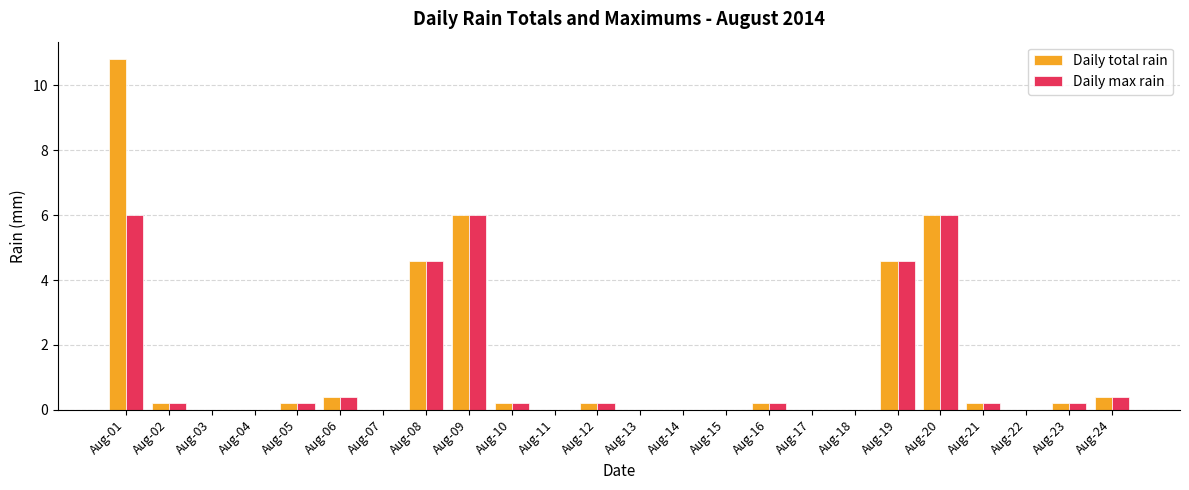

What is the difference between the Daily max rain values at Aug-19 and Aug-09?

1.4